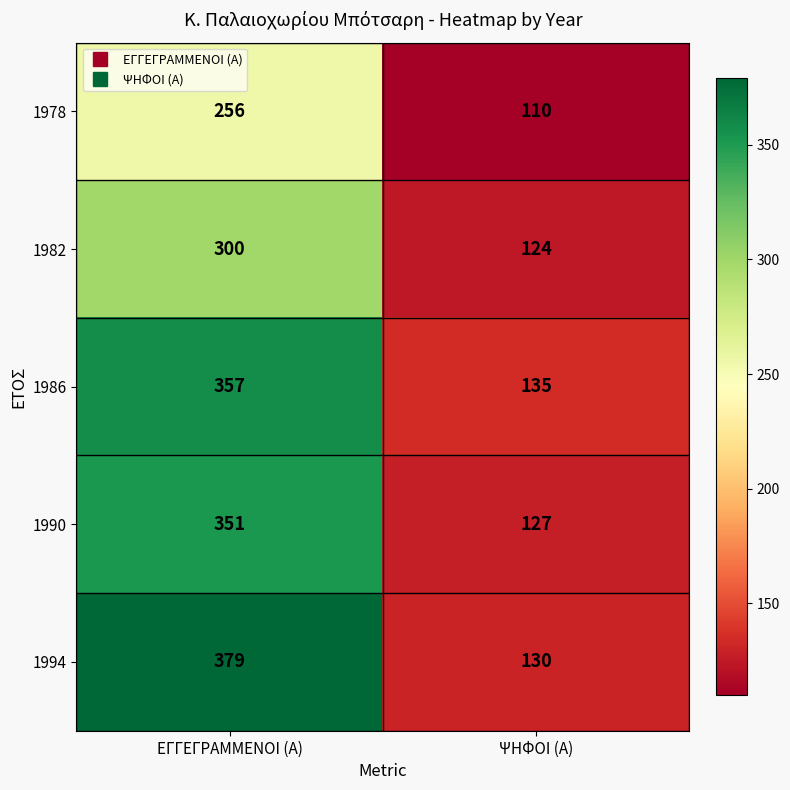

What is the maximum value shown in the chart?

379